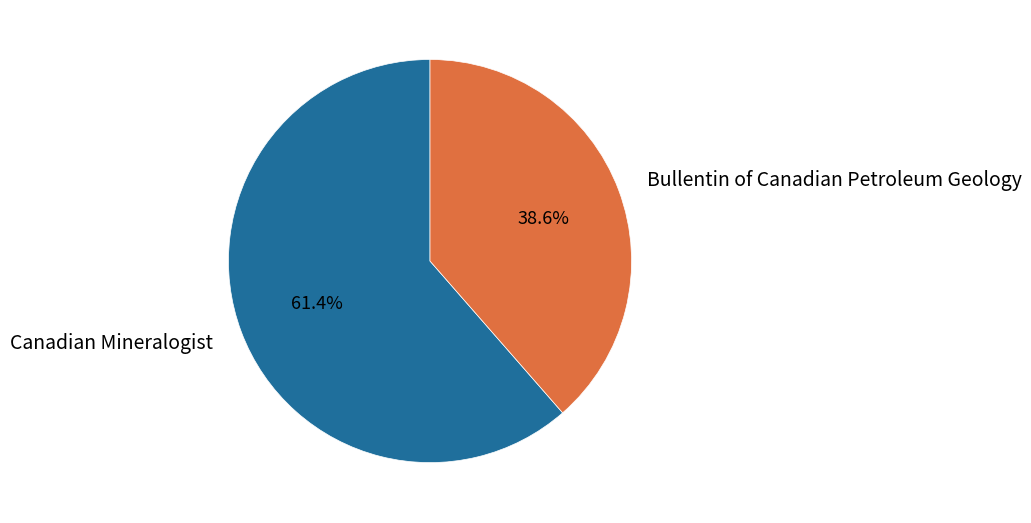

To the nearest percent, what is the average slice percentage?

50%